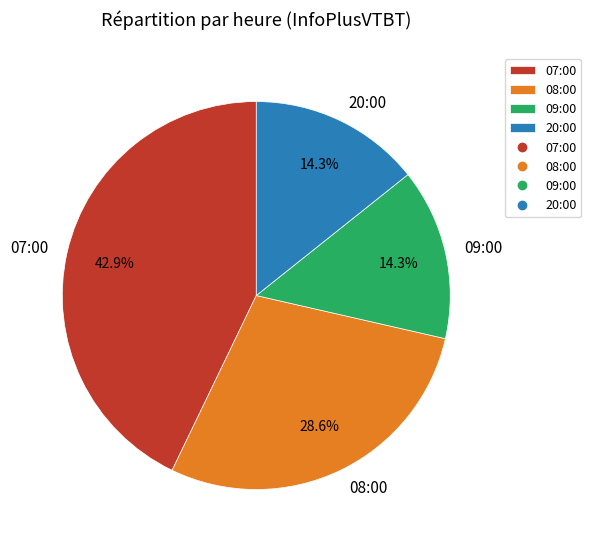

Is there a majority slice in this chart?

No